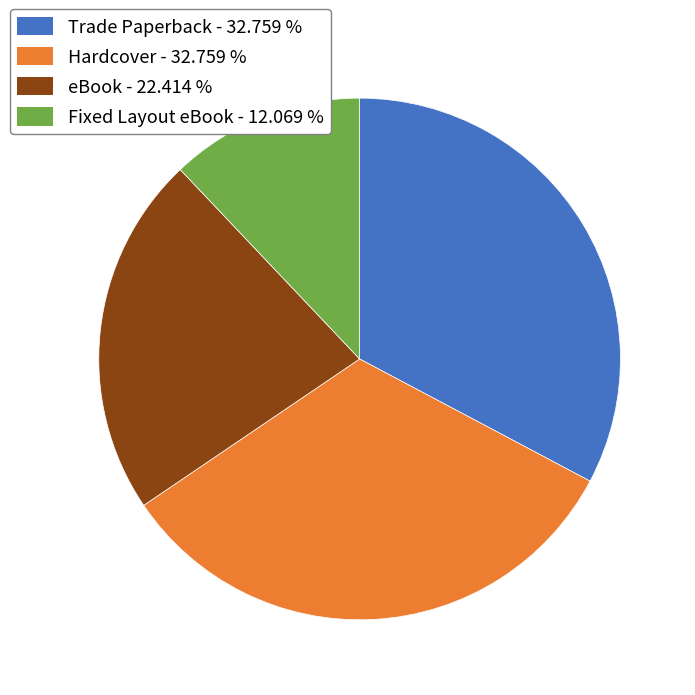

Which slice is the smallest?

Fixed Layout eBook